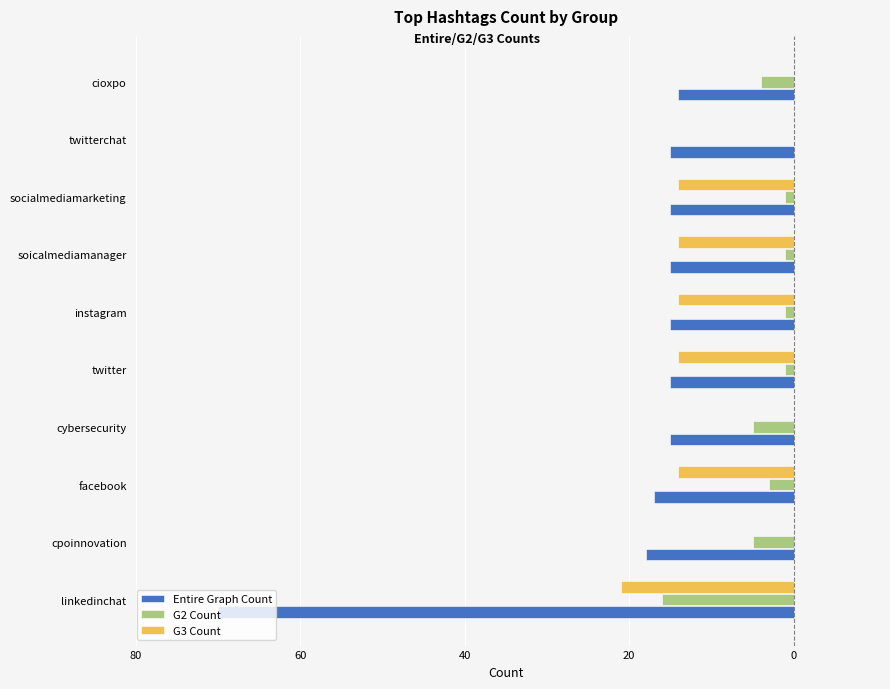

What are all the series names shown in the legend?

Entire Graph Count, G2 Count, G3 Count